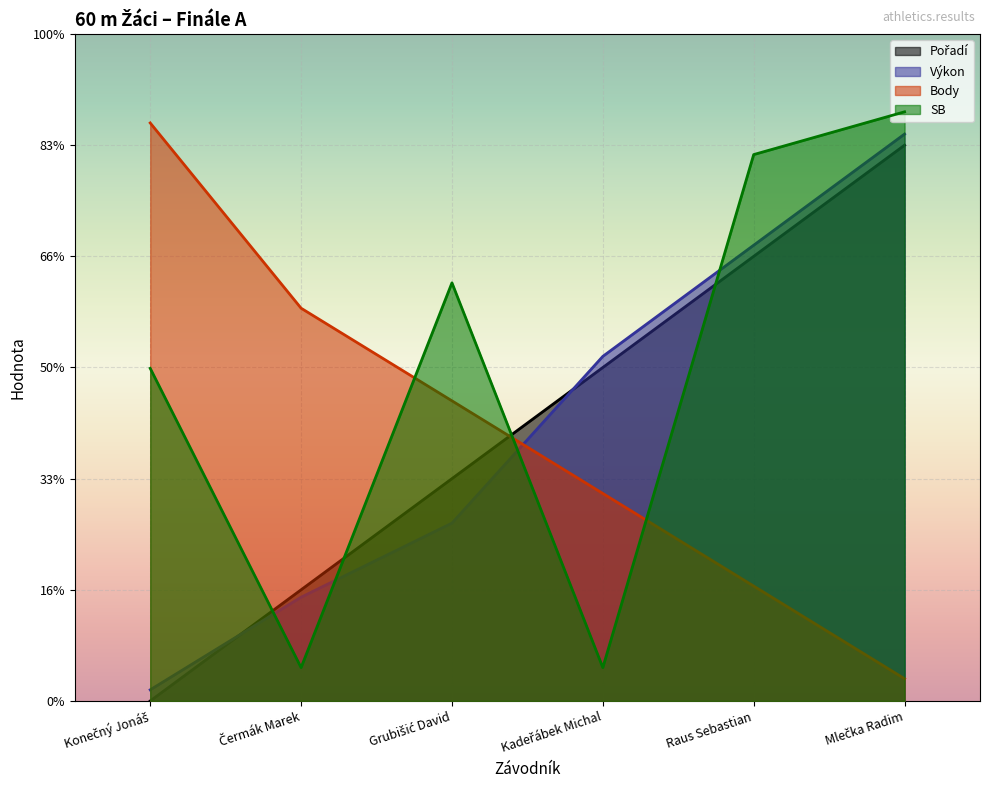

Rank the categories by SB value from lowest to highest.

Čermák Marek, Kadeřábek Michal, Konečný Jonáš, Grubišić David, Raus Sebastian, Mlečka Radim